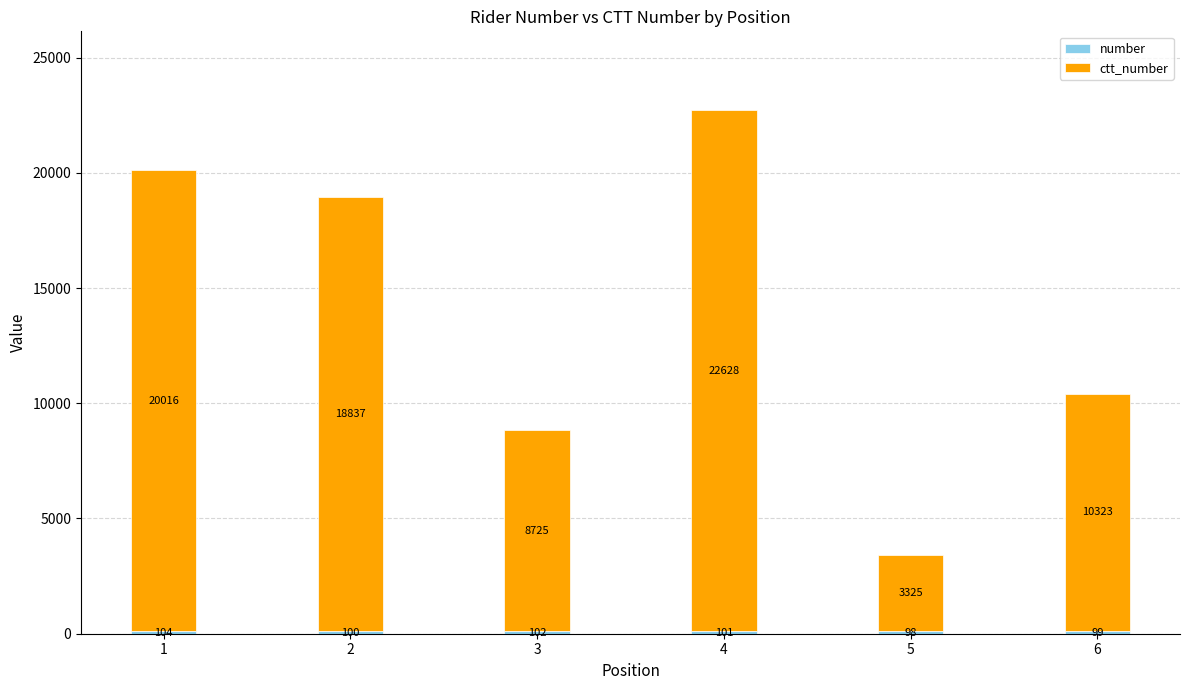

At which category is the sum across all series the highest?

4